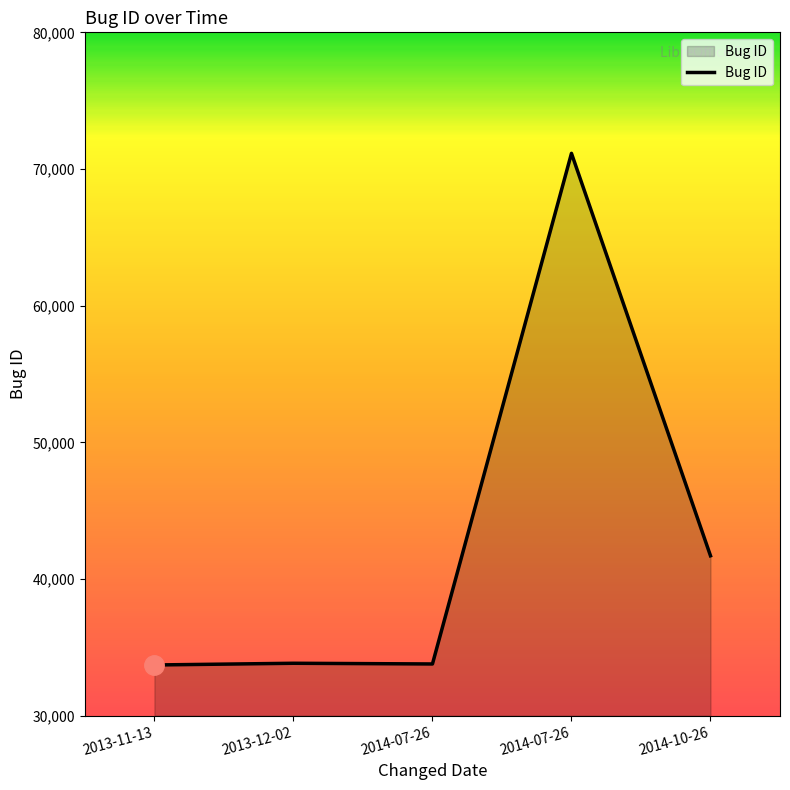

Where is the first local minimum?

2014-07-26